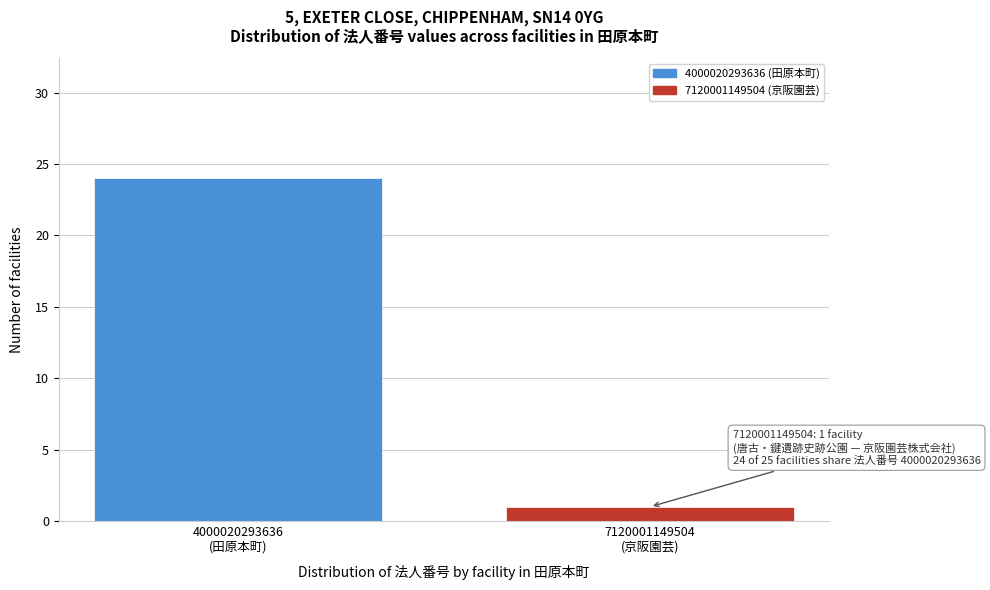

Reading left to right, list all the values displayed in this chart.

24	1